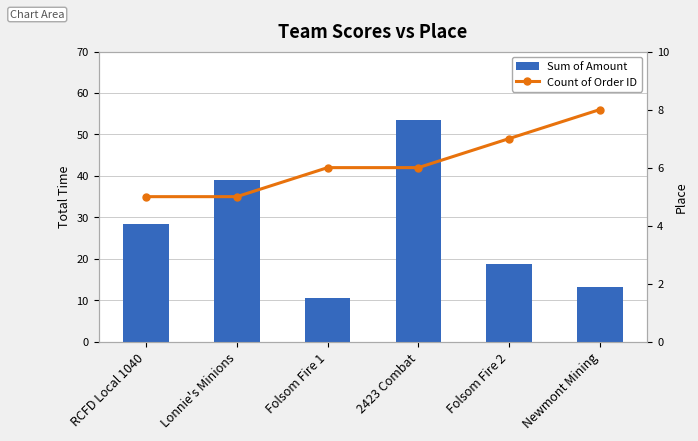

What is the smallest value displayed?

5.0